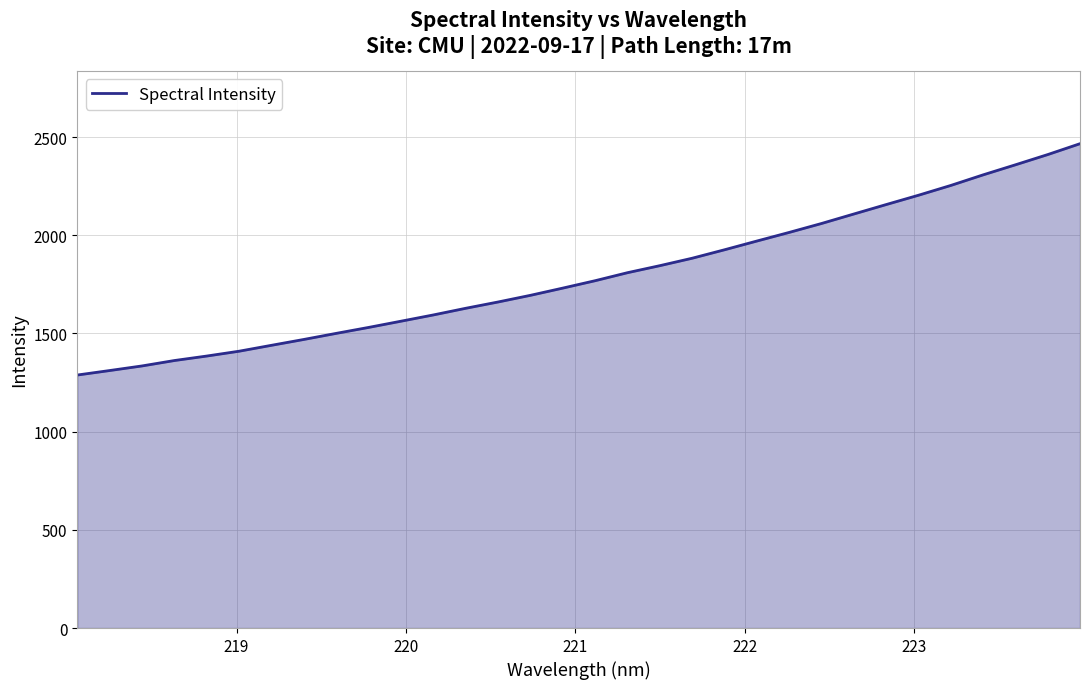

What is the minimum value shown in the chart?

1288.4